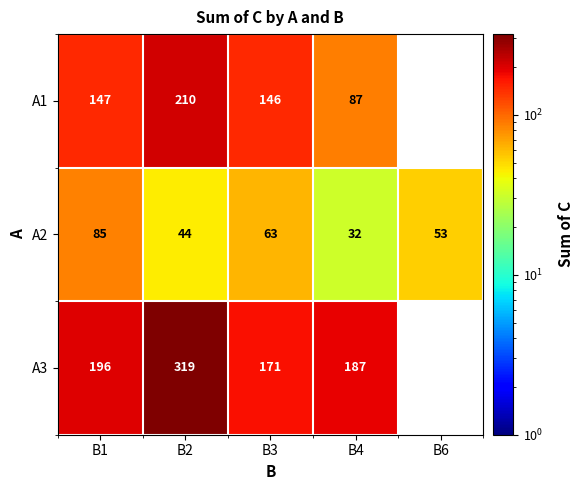

Which has a higher value, B2 or B1?

B2